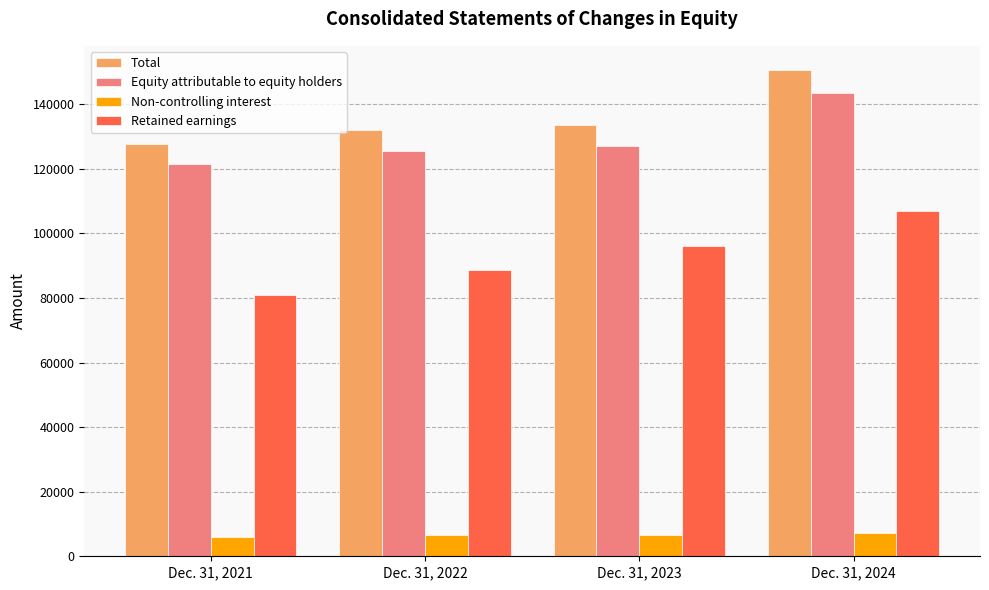

At which category does the chart reach its peak across all series?

Dec. 31, 2024